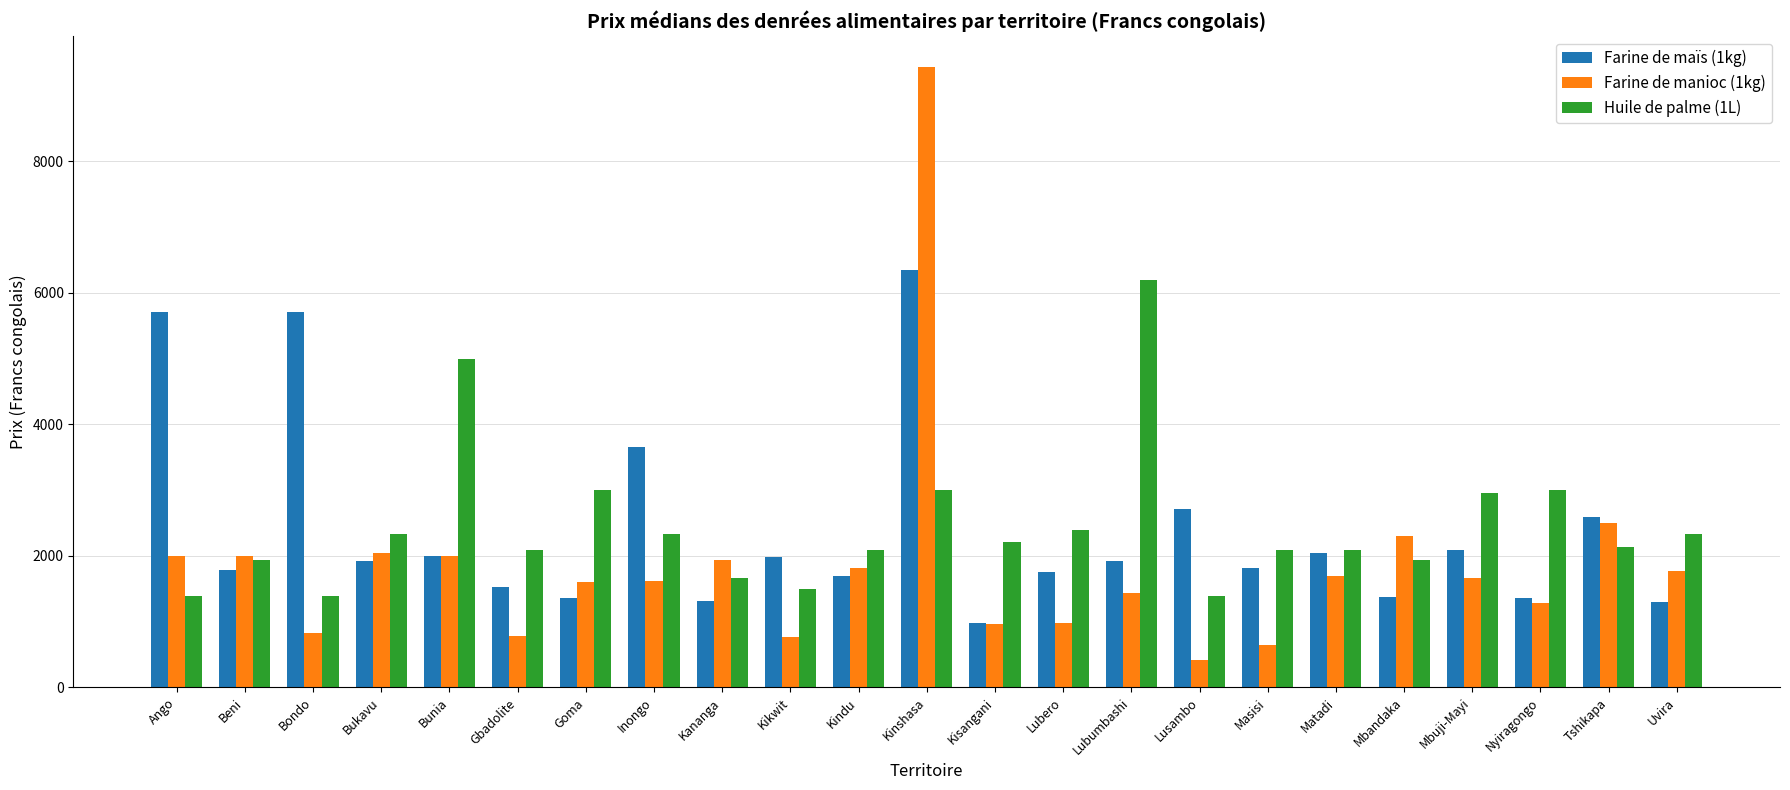

Are the bars horizontal?

No